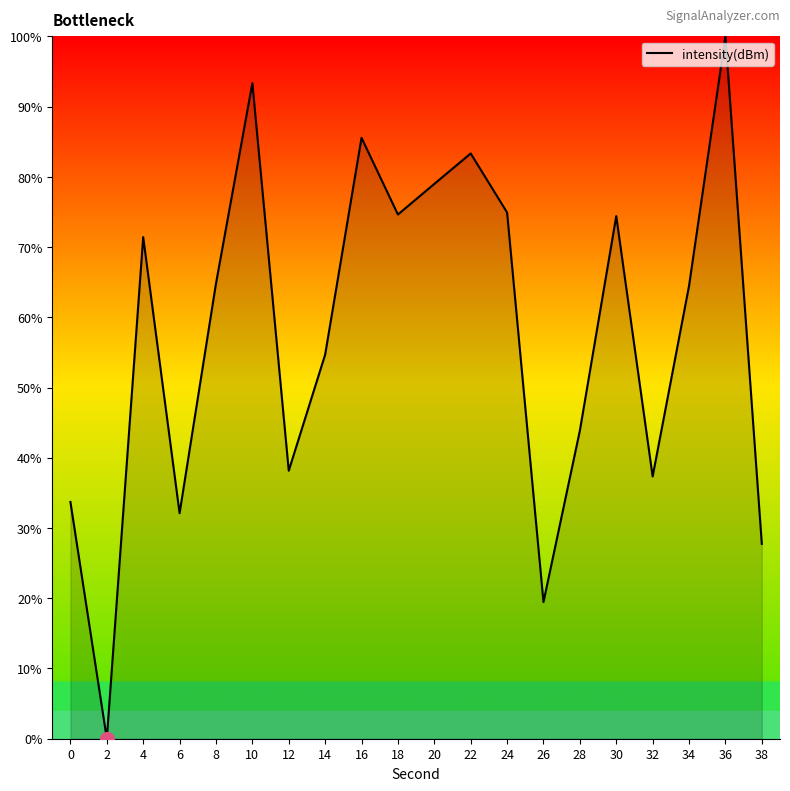

What is the change in value from 30 to 32?

-37.1